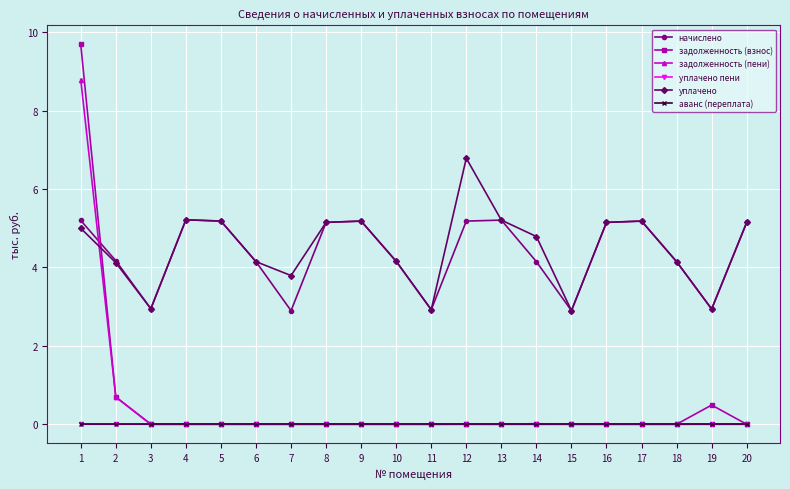

How many data points in начислено are less than 5?

10